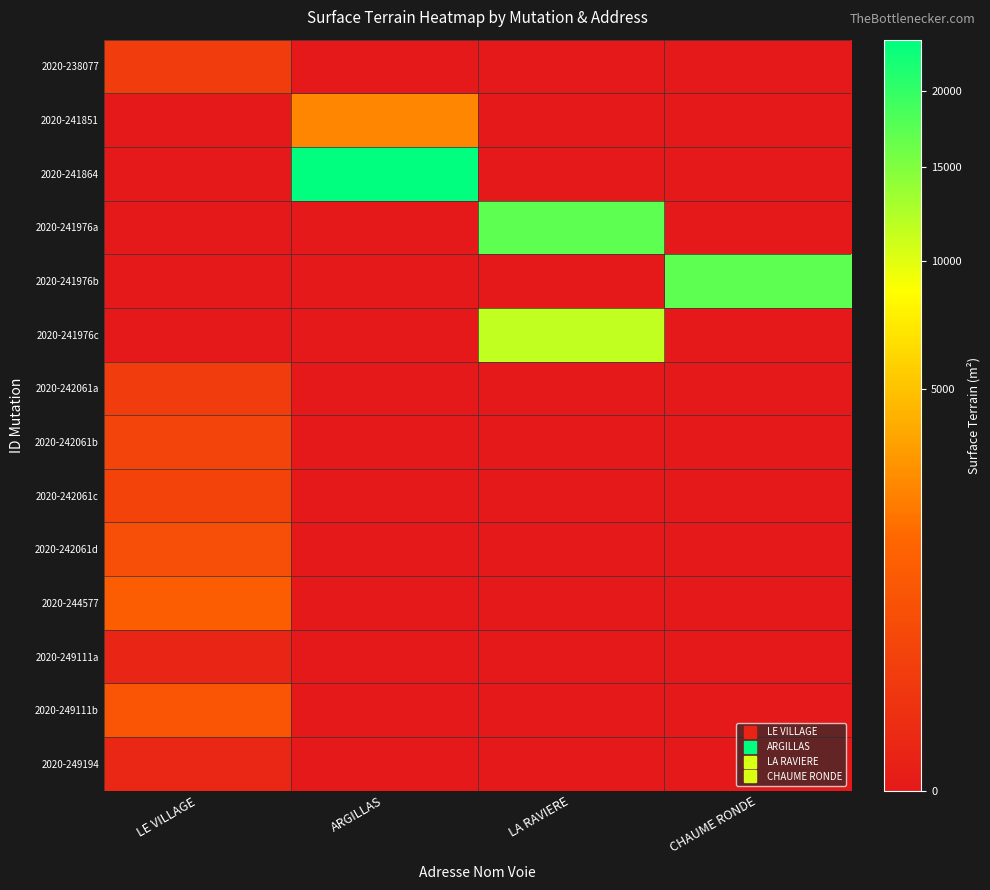

Between CHAUME RONDE and LA RAVIERE, which is larger?

CHAUME RONDE